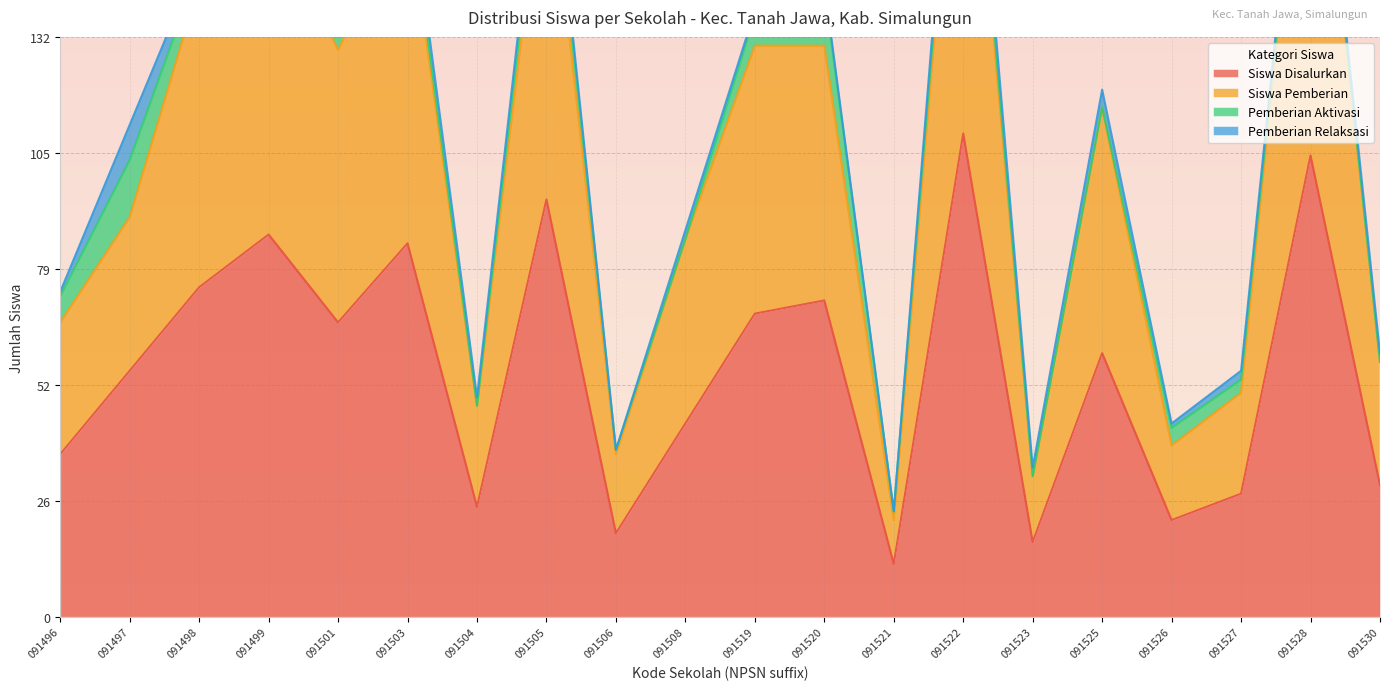

True or false: Siswa Disalurkan and Siswa Pemberian cross at least once.

False